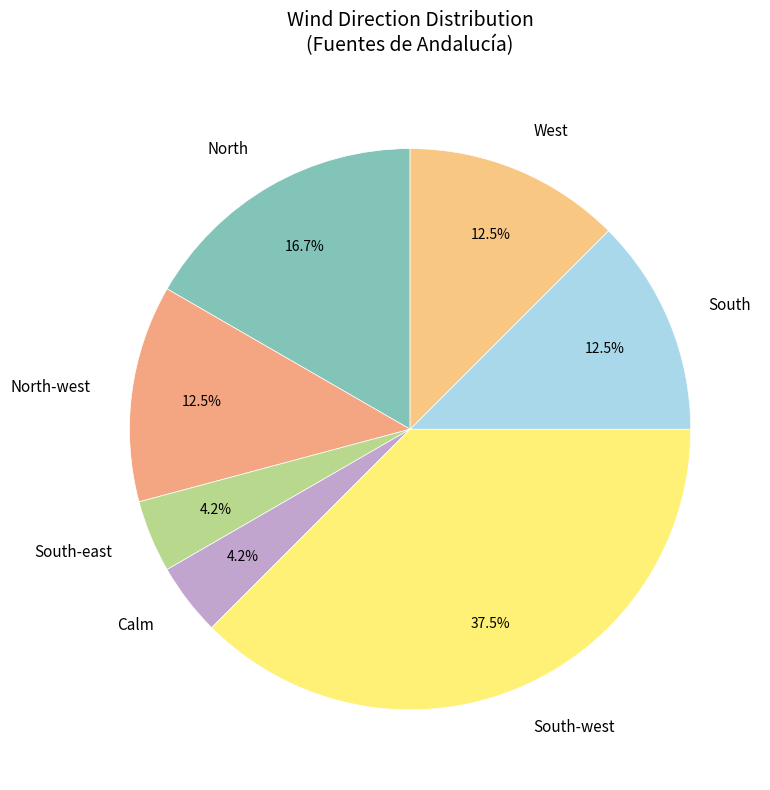

What is the largest slice in the pie chart?

South-west